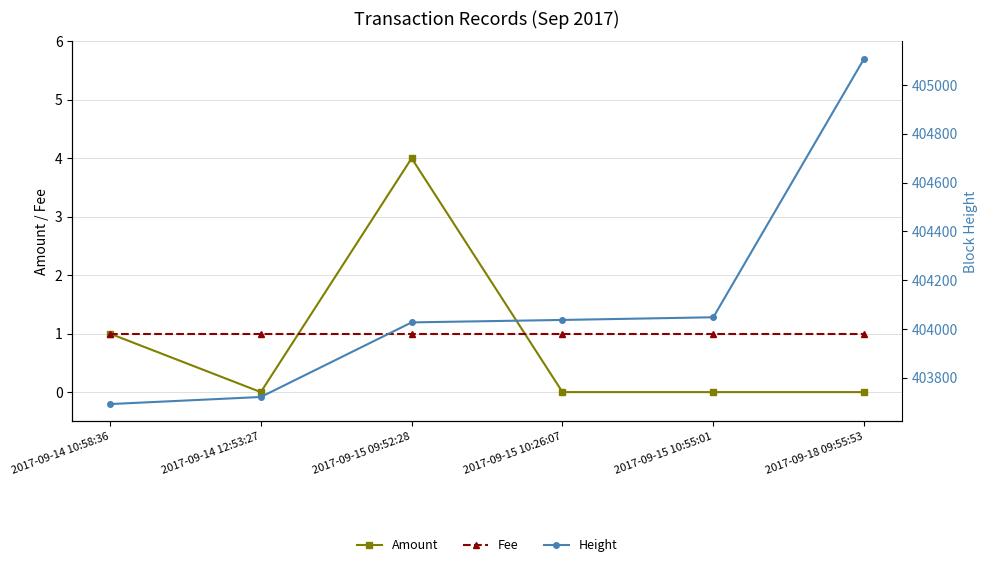

List the labels in order of Fee value, smallest first.

2017-09-14 10:58:36, 2017-09-14 12:53:27, 2017-09-15 09:52:28, 2017-09-15 10:26:07, 2017-09-15 10:55:01, 2017-09-18 09:55:53